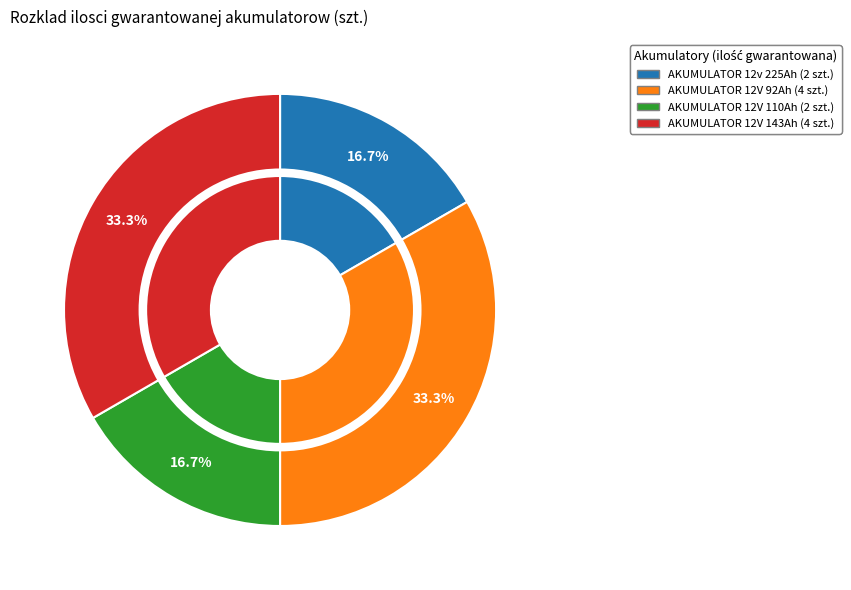

What percentage do AKUMULATOR 12V 92Ah (4 szt.) and AKUMULATOR 12V 110Ah (2 szt.) together represent?

50.0%